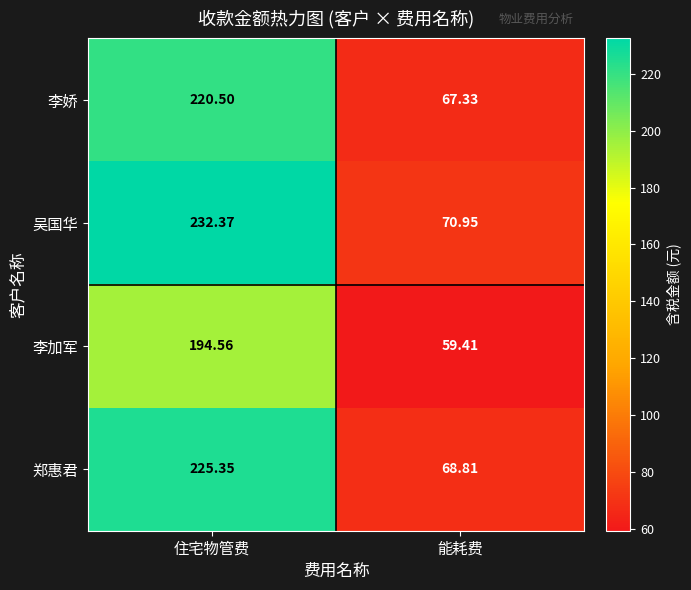

Where is 郑惠君 nearest to the value 147?

能耗费